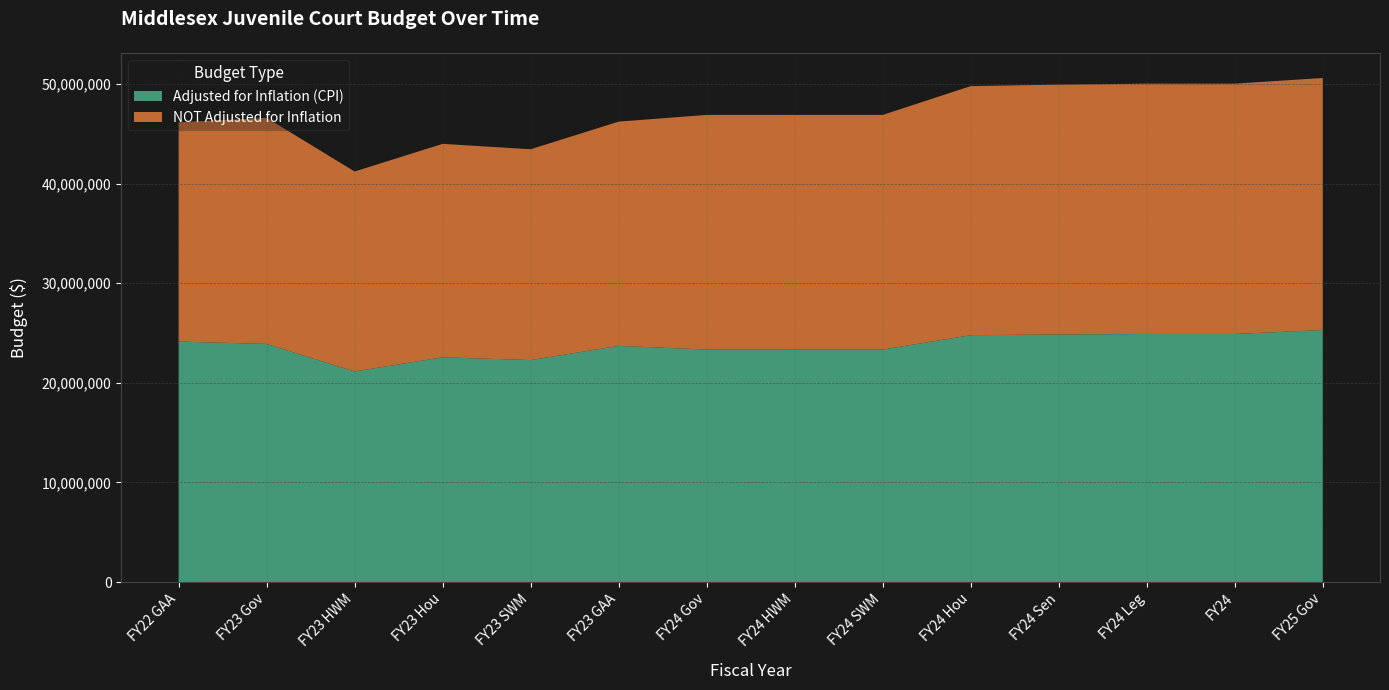

Reading left to right, extract all data points from this chart.

Adjusted for Inflation (CPI): FY22 GAA=24139939	FY23 Gov=23901732	FY23 HWM=21138045	FY23 Hou=22560905	FY23 SWM=22282863	FY23 GAA=23705722	FY24 Gov=23340829	FY24 HWM=23340828	FY24 SWM=23340828	FY24 Hou=24779113	FY24 Sen=24853456	FY24 Leg=24903017	FY24=24903017	FY25 Gov=25296828
NOT Adjusted for Inflation: FY22 GAA=22002217	FY23 Gov=22694612	FY23 HWM=20070501	FY23 Hou=21421501	FY23 SWM=21157501	FY23 GAA=22508501	FY24 Gov=23547169	FY24 HWM=23547168	FY24 SWM=23547168	FY24 Hou=24998168	FY24 Sen=25073168	FY24 Leg=25123168	FY24=25123168	FY25 Gov=25296828